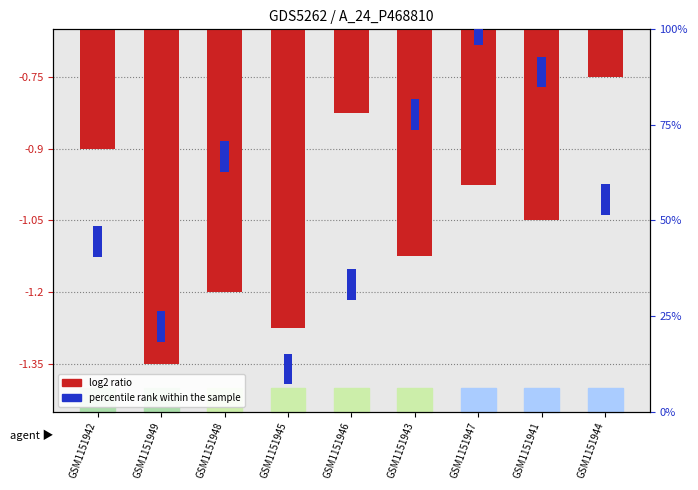

What is the sum of the values at GSM1151944 and GSM1151946?

-1.6